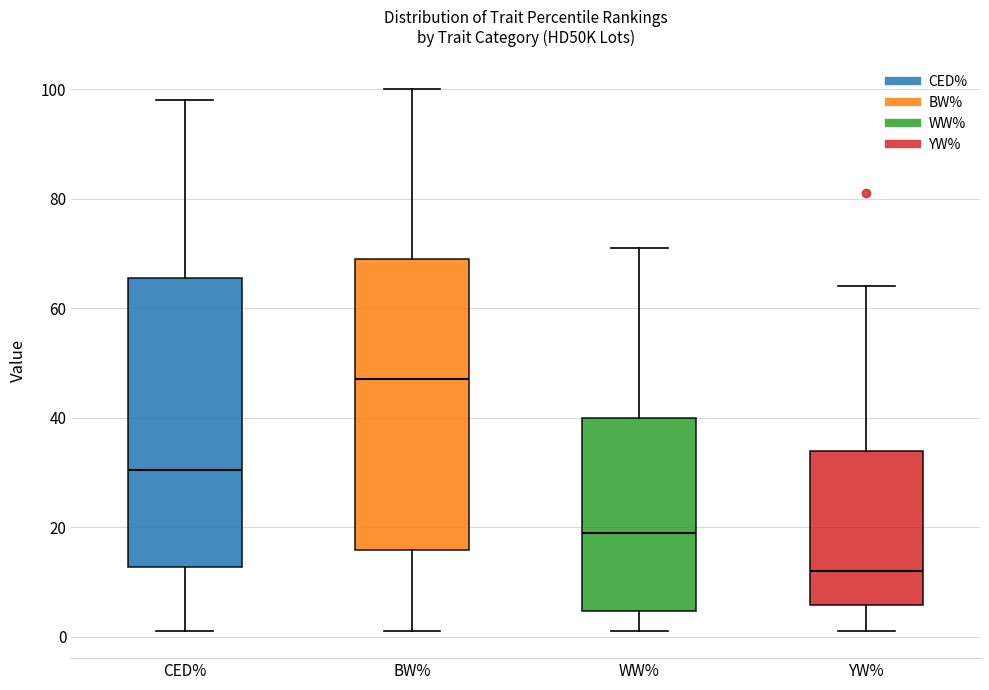

Reading left to right, transcribe this box plot: for each box, give where its median line is, the range the box spans, and where its two whiskers end, as read against the y-axis. The values are not printed on the chart, so give them approximately, as read against the axis.

CED%: median 30, box 12 to 66, whiskers 2 to 98
BW%: median 48, box 16 to 70, whiskers 2 to 100
WW%: median 20, box 4 to 40, whiskers 2 to 72
YW%: median 12, box 6 to 34, whiskers 2 to 64